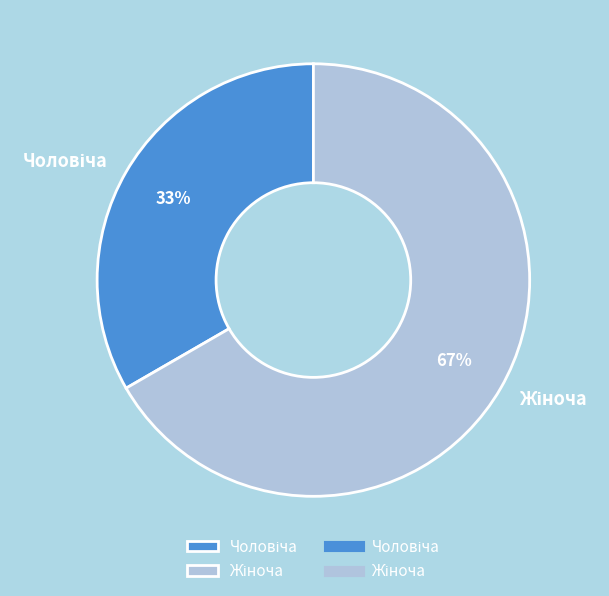

Is there a majority slice in this chart?

Yes